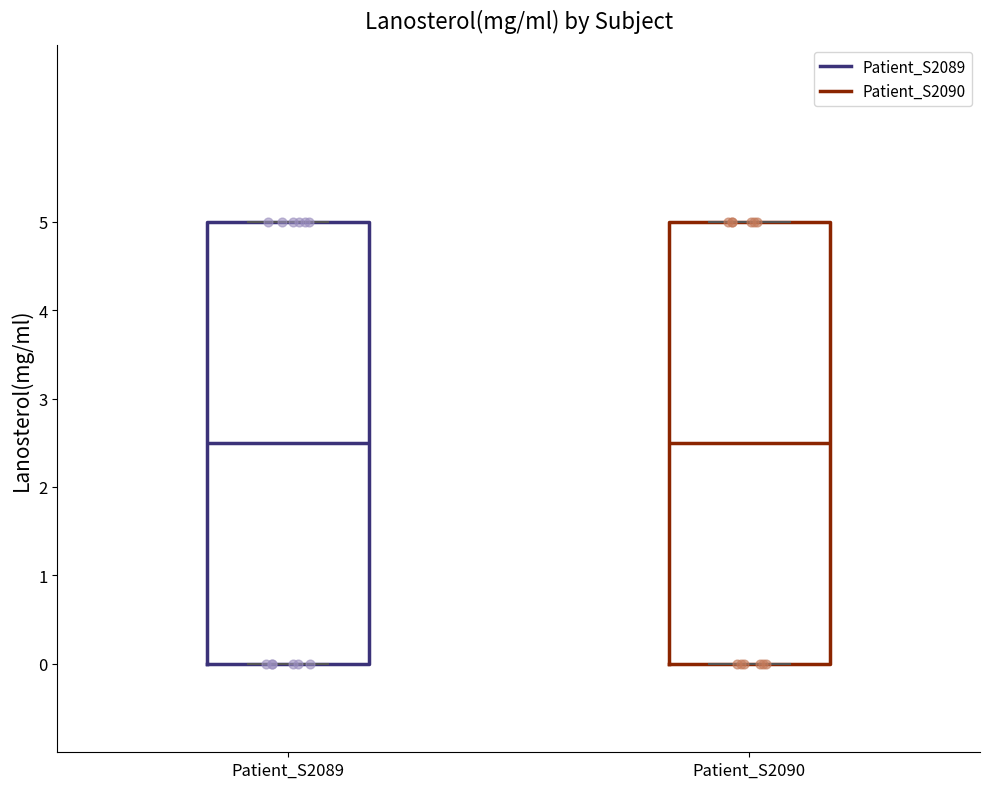

Reading left to right, read every box against the y-axis: the position of its median line, the range the box covers, and the ends of its whiskers. The values are not printed on the chart, so give them approximately, as read against the axis.

Patient_S2089: median 2.5, box 0.0 to 5.0, whiskers 0.0 to 5.0
Patient_S2090: median 2.5, box 0.0 to 5.0, whiskers 0.0 to 5.0